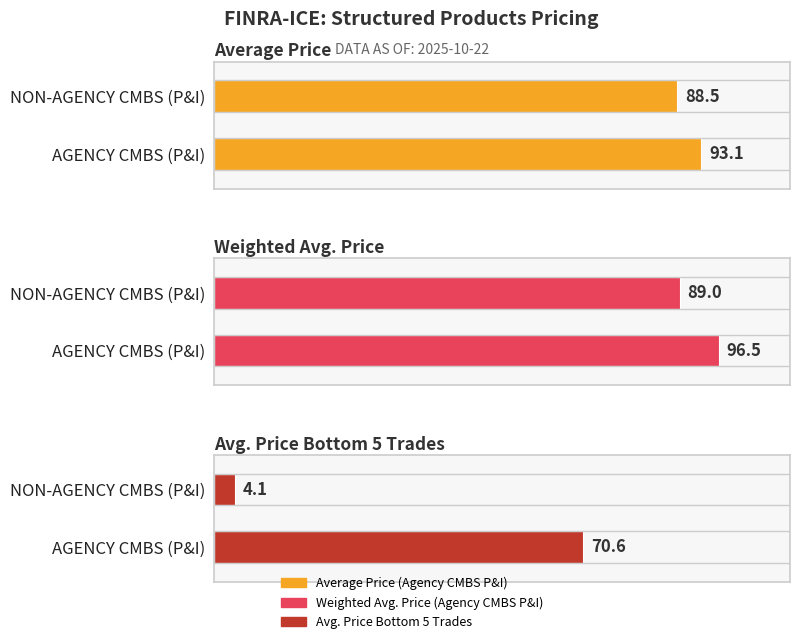

What value does the Avg Price Bottom 5 Trades series have at NON-AGENCY CMBS (P&I)?

4.1